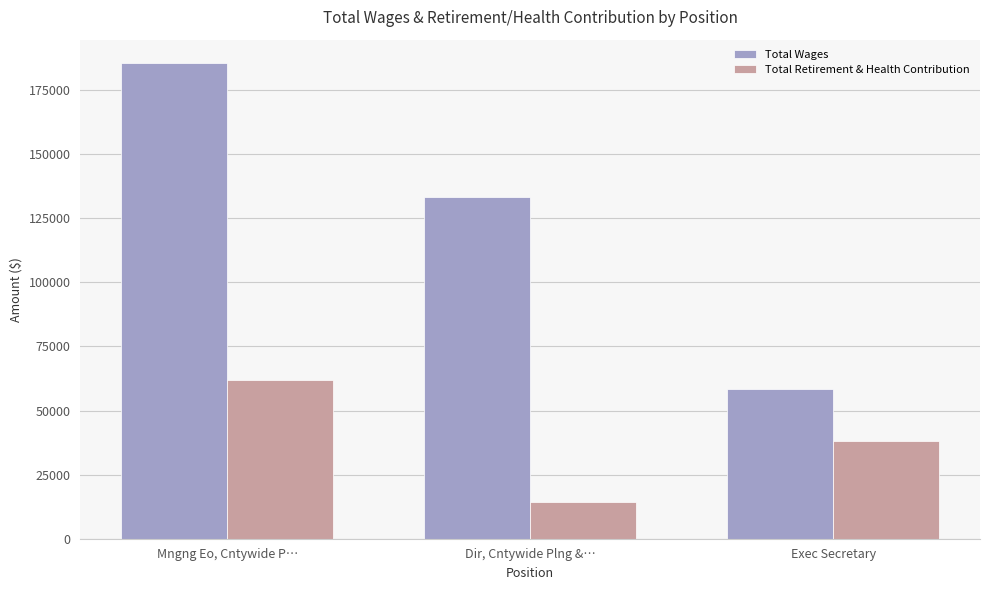

How many groups of bars are there?

3